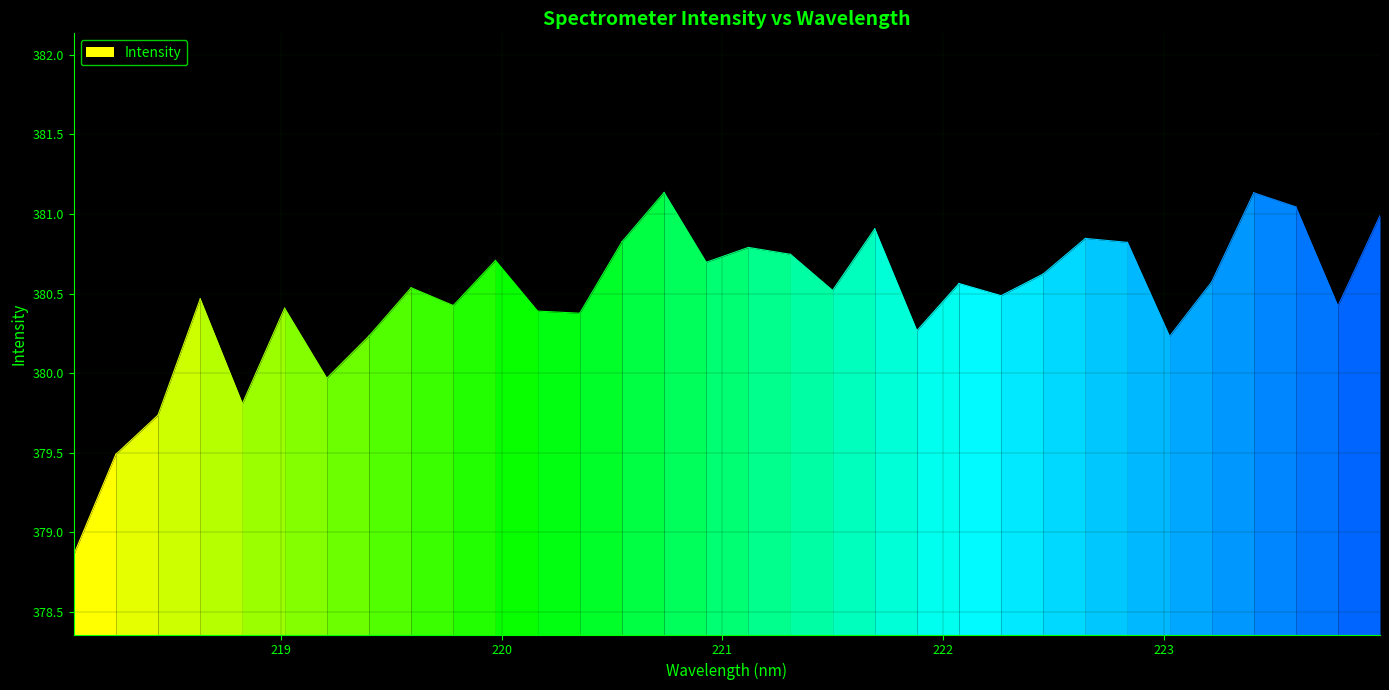

Reading left to right, list all the values displayed in this chart.

218.0596=378.9	218.2508=379.5	218.442=379.7	218.6332=380.5	218.8244=379.8	219.0156=380.4	219.2067=380.0	219.3979=380.2	219.589=380.5	219.7801=380.4	219.9712=380.7	220.1623=380.4	220.3533=380.4	220.5444=380.8	220.7354=381.1	220.9264=380.7	221.1174=380.8	221.3083=380.7	221.4993=380.5	221.6902=380.9	221.8812=380.3	222.0721=380.6	222.263=380.5	222.4538=380.6	222.6447=380.8	222.8355=380.8	223.0264=380.2	223.2172=380.6	223.408=381.1	223.5987=381.0	223.7895=380.4	223.9802=381.0